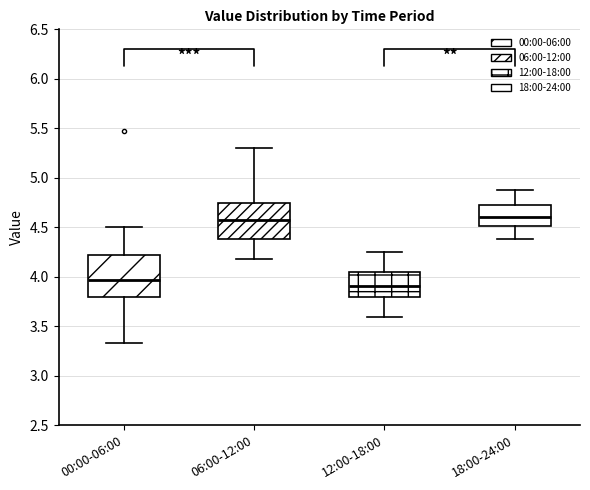

Reading left to right, transcribe this box plot: for each box, give where its median line is, the range the box spans, and where its two whiskers end, as read against the y-axis. The values are not printed on the chart, so give them approximately, as read against the axis.

00:00-06:00: median 3.95, box 3.80 to 4.20, whiskers 3.35 to 4.50
06:00-12:00: median 4.60, box 4.40 to 4.75, whiskers 4.20 to 5.30
12:00-18:00: median 3.90, box 3.80 to 4.05, whiskers 3.60 to 4.25
18:00-24:00: median 4.60, box 4.50 to 4.75, whiskers 4.40 to 4.90